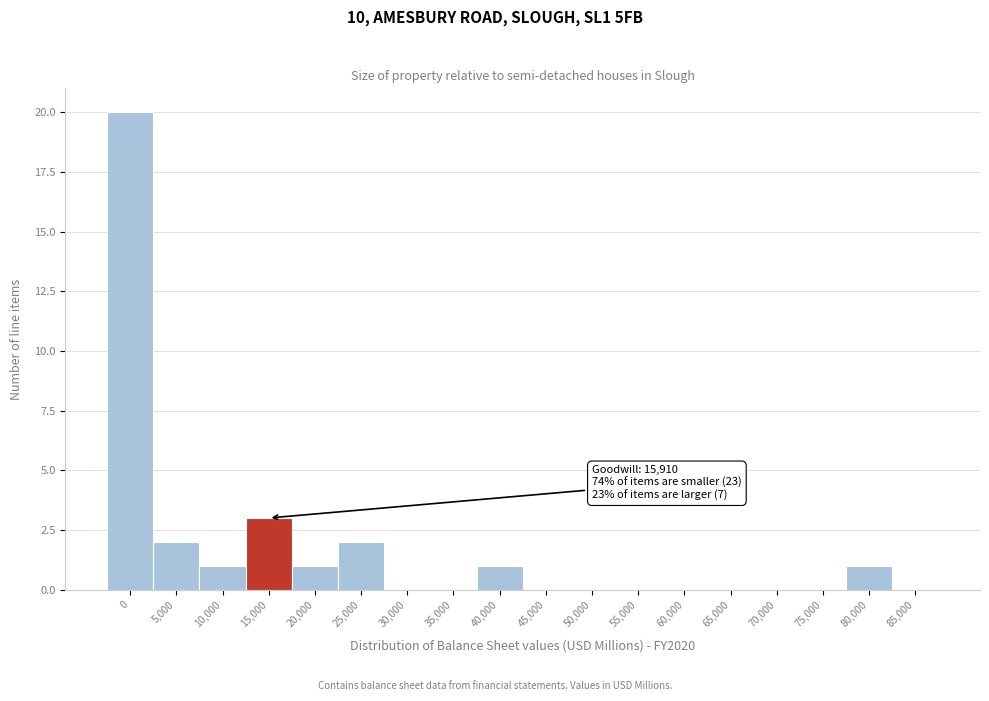

Reading left to right, extract all data points from this chart.

0=20	5,000=2	10,000=1	15,000=3	20,000=1	25,000=2	30,000=0	35,000=0	40,000=1	45,000=0	50,000=0	55,000=0	60,000=0	65,000=0	70,000=0	75,000=0	80,000=1	85,000=0